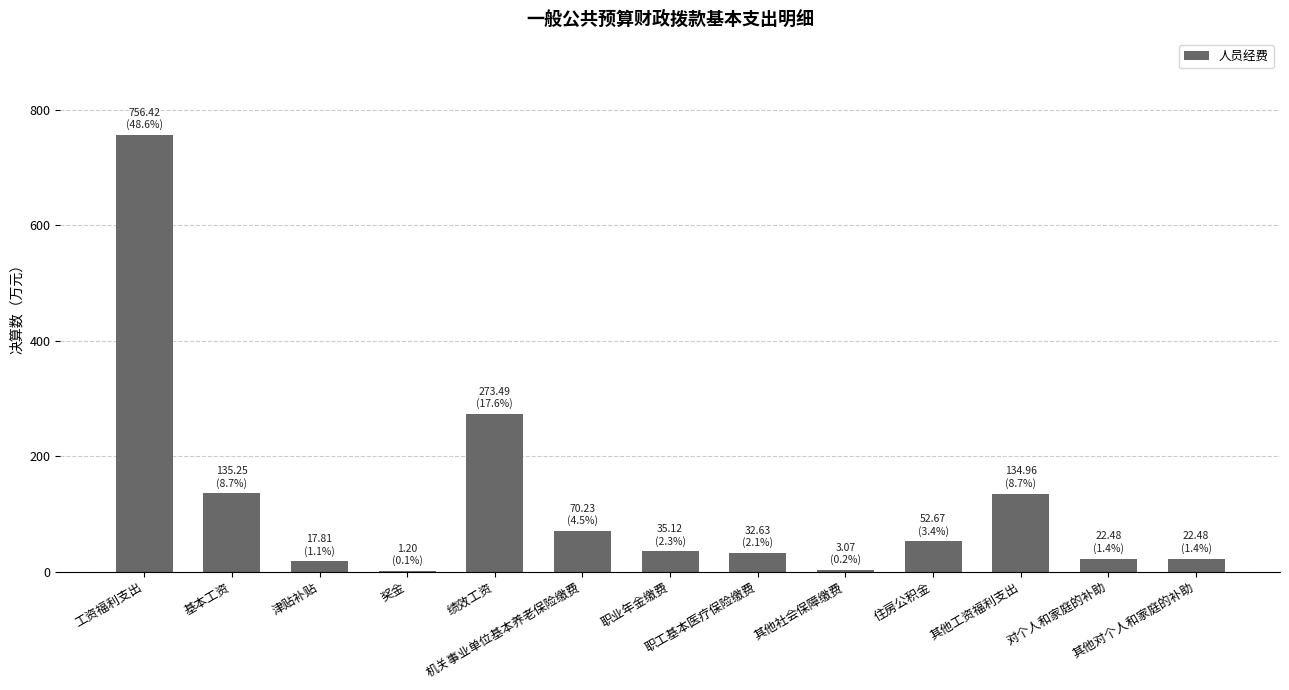

What is the sum of all values?

1557.8